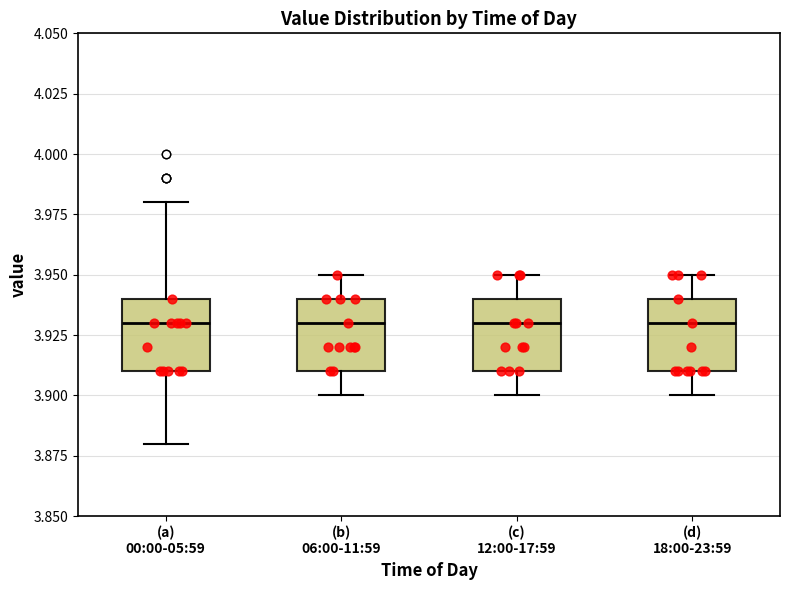

Where does the median line of the box for (a) 00:00-05:59 sit on the y-axis? The values are not printed on the chart, so give them approximately, as read against the axis.

3.93